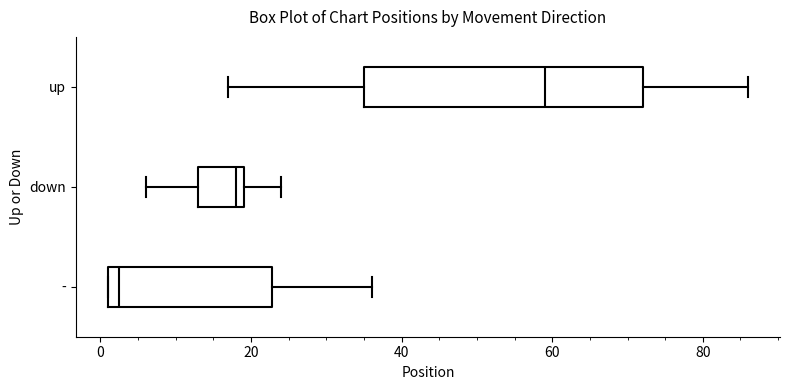

Which box is the widest, from its left edge to its right edge?

up